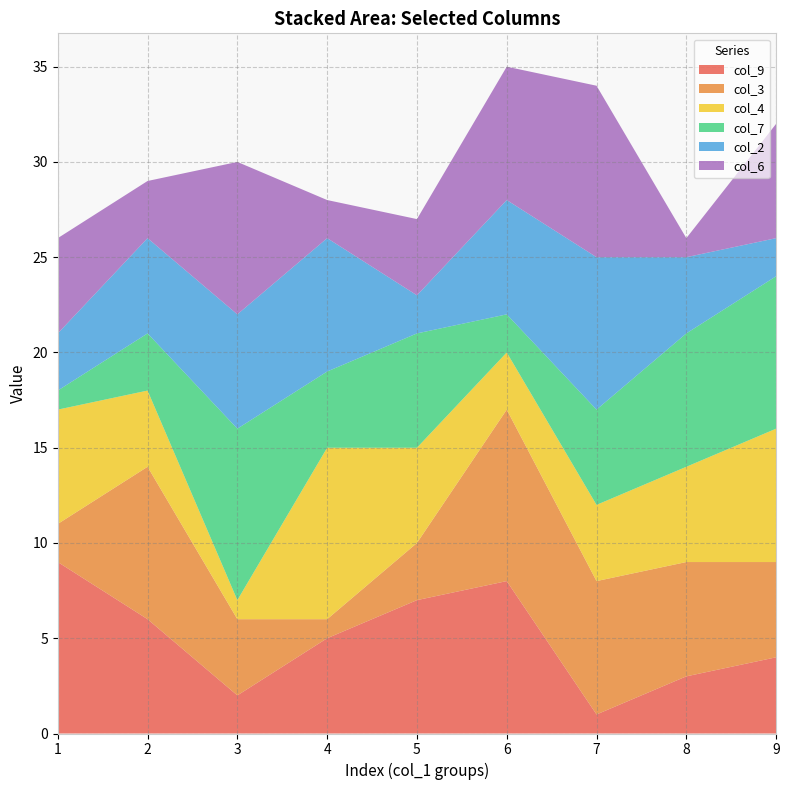

Reading right to left, what are all the values shown in this chart?

col_9: 9=4	8=3	7=1	6=8	5=7	4=5	3=2	2=6	1=9
col_3: 9=5	8=6	7=7	6=9	5=3	4=1	3=4	2=8	1=2
col_4: 9=7	8=5	7=4	6=3	5=5	4=9	3=1	2=4	1=6
col_7: 9=8	8=7	7=5	6=2	5=6	4=4	3=9	2=3	1=1
col_2: 9=2	8=4	7=8	6=6	5=2	4=7	3=6	2=5	1=3
col_6: 9=6	8=1	7=9	6=7	5=4	4=2	3=8	2=3	1=5